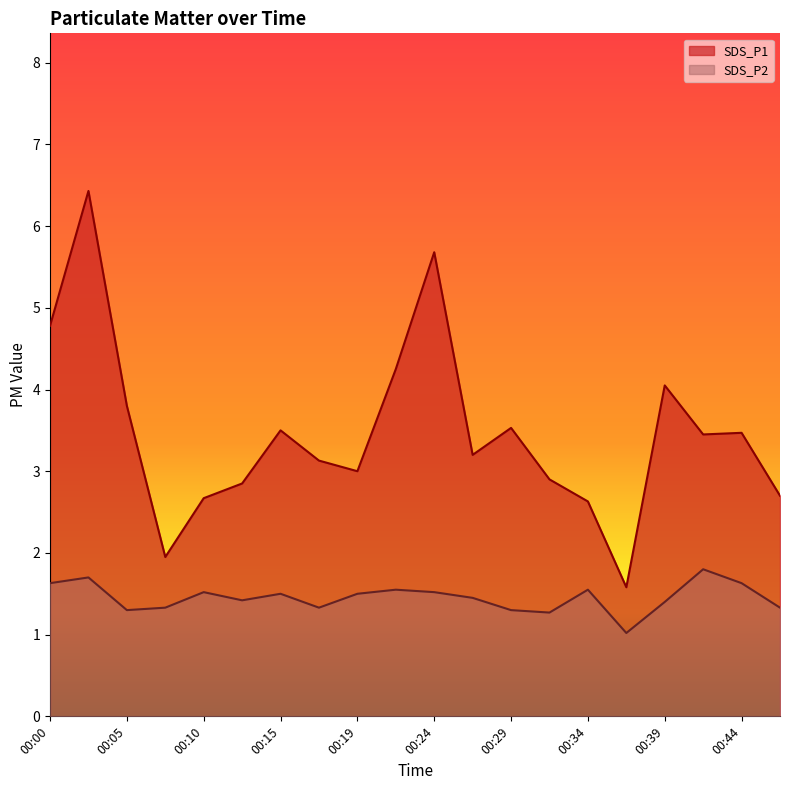

What is the value of the SDS_P2 point at the 11th from the left?

1.5